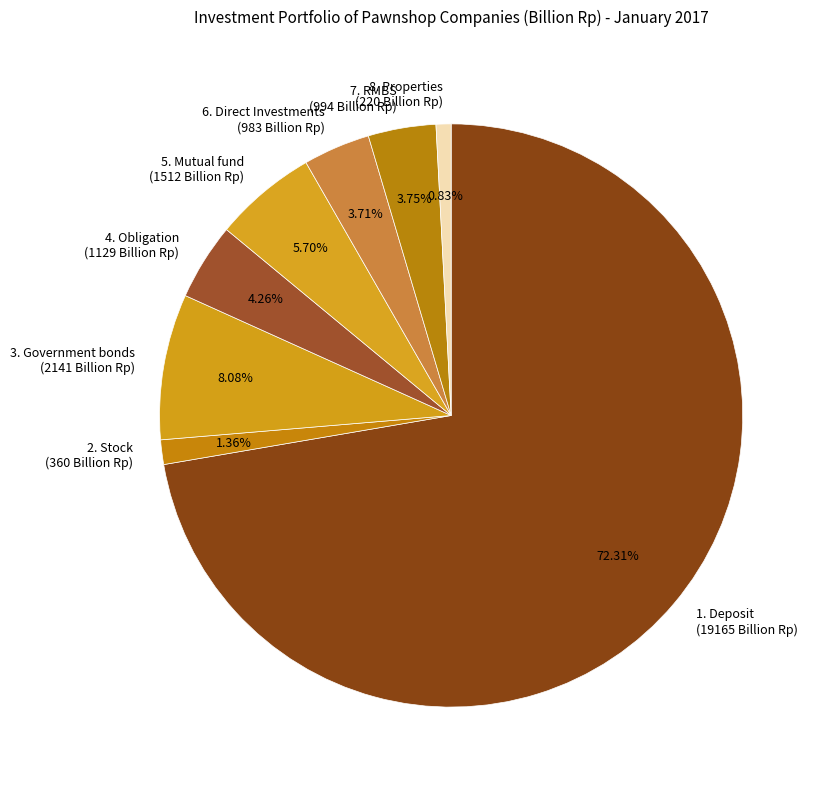

Which category has the biggest portion of the pie?

1. Deposit